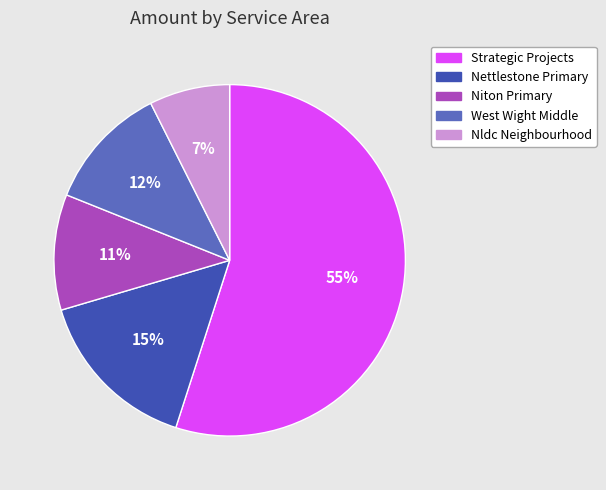

Is there a majority slice in this chart?

Yes